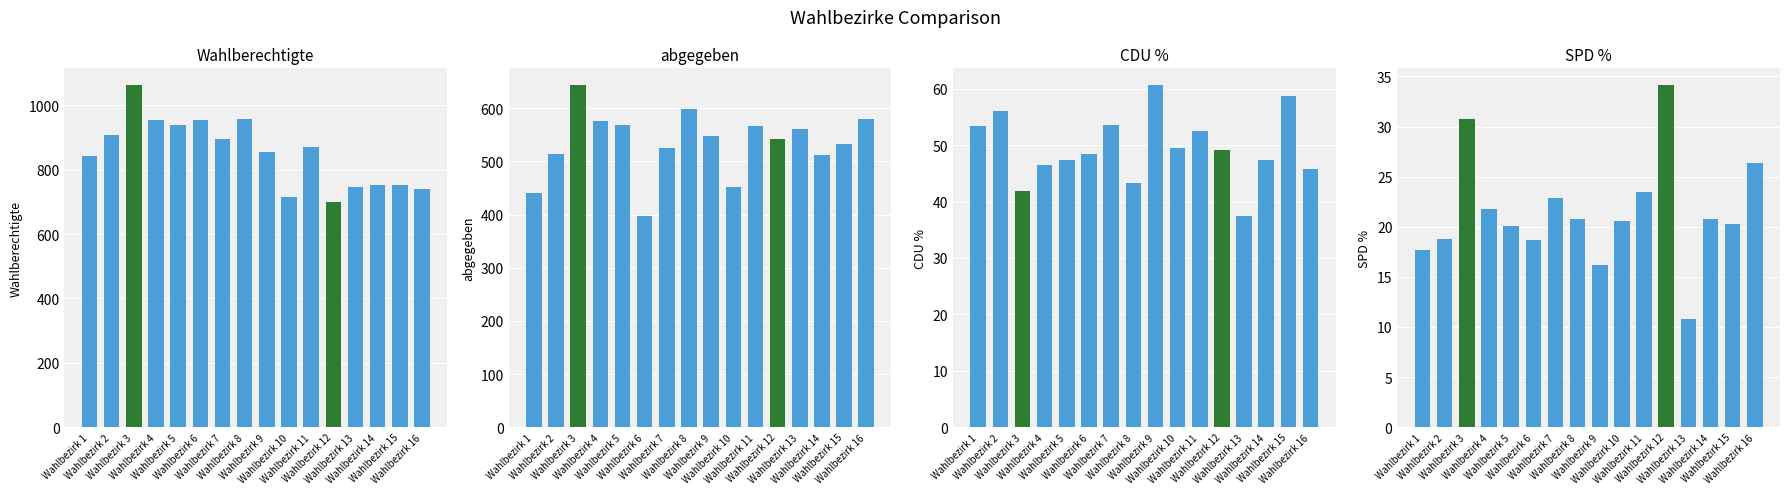

Which series has the largest range (max minus min)?

Wahlberechtigte